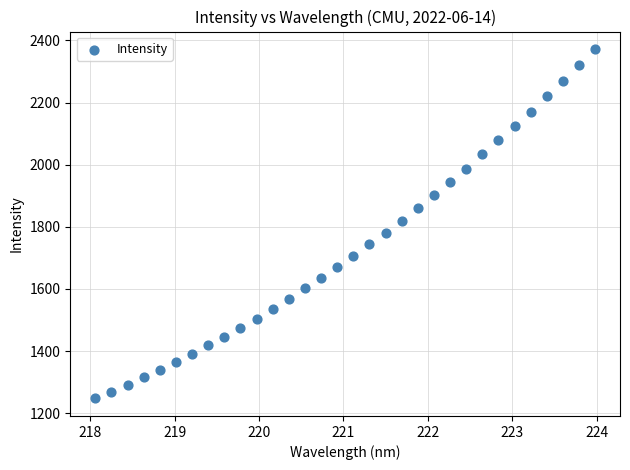

What is the range of X values (max minus min)?

5.9